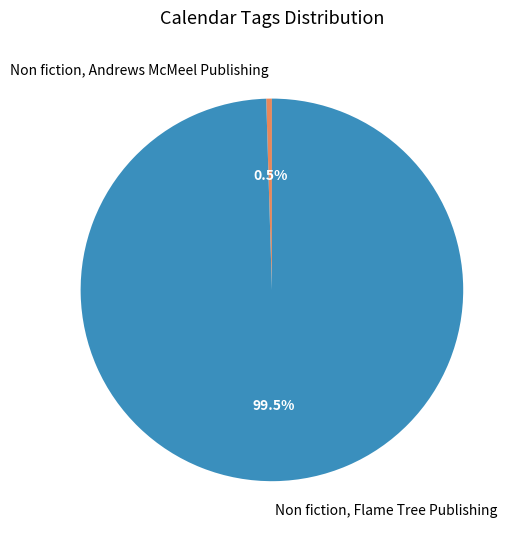

To the nearest percent, what is the difference between the largest and smallest slice percentages?

99%